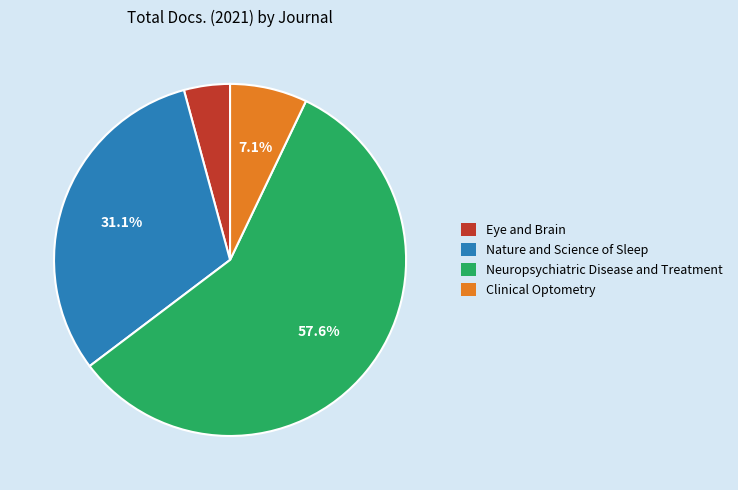

What is the ratio of the value at Clinical Optometry to the value at Eye and Brain?

1.7